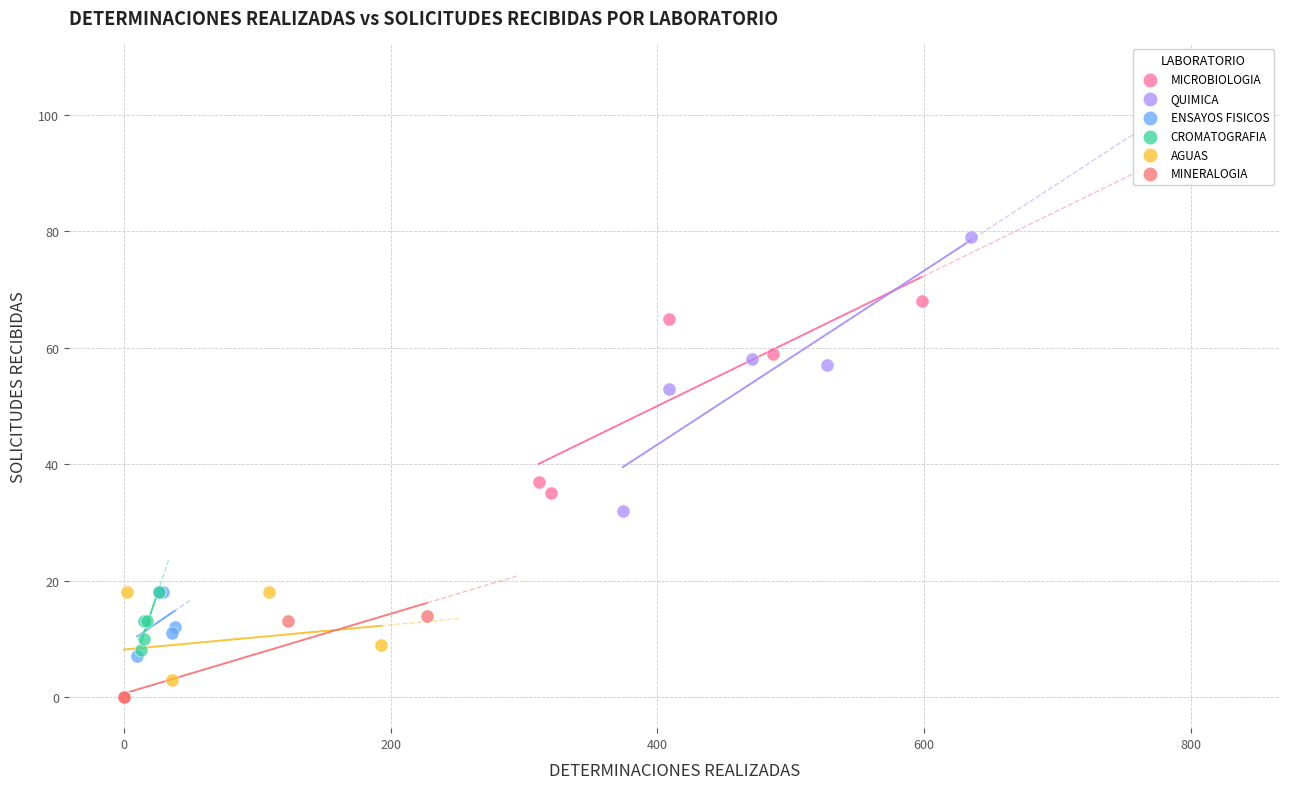

What are all the series names shown in the legend?

MICROBIOLOGIA, QUIMICA, ENSAYOS FISICOS, CROMATOGRAFIA, AGUAS, MINERALOGIA